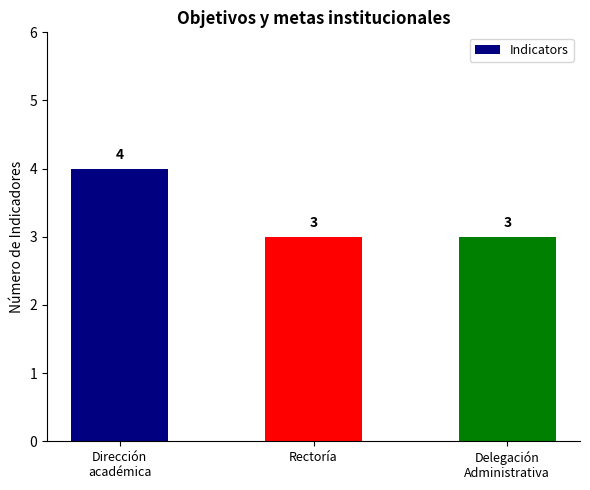

Between Delegación
Administrativa and Dirección
académica, which is larger?

Dirección
académica